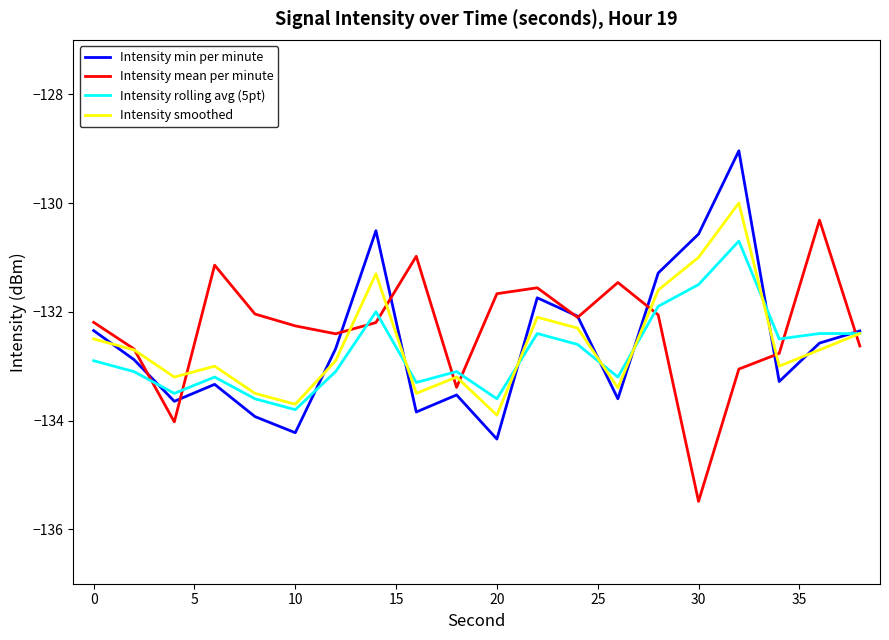

What is the highest value of the Intensity rolling avg (5pt) series?

-130.7